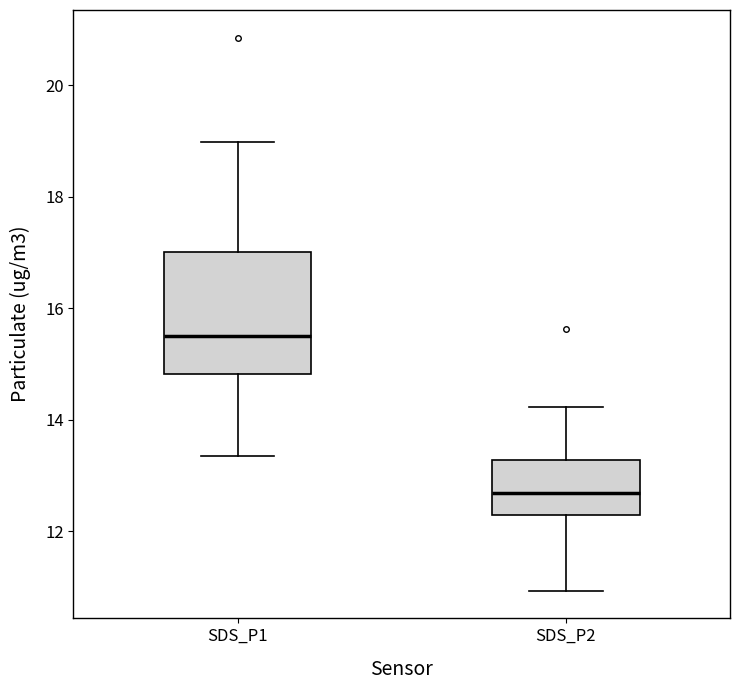

Where does the lower whisker of the box for SDS_P1 end on the y-axis? The values are not printed on the chart, so give them approximately, as read against the axis.

13.4